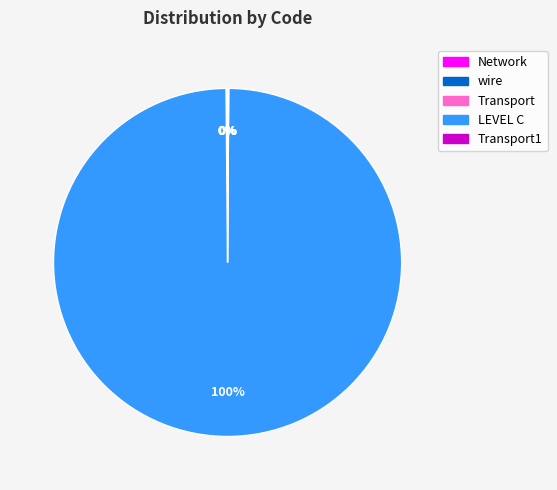

To the nearest percent, what is the average slice percentage?

20%